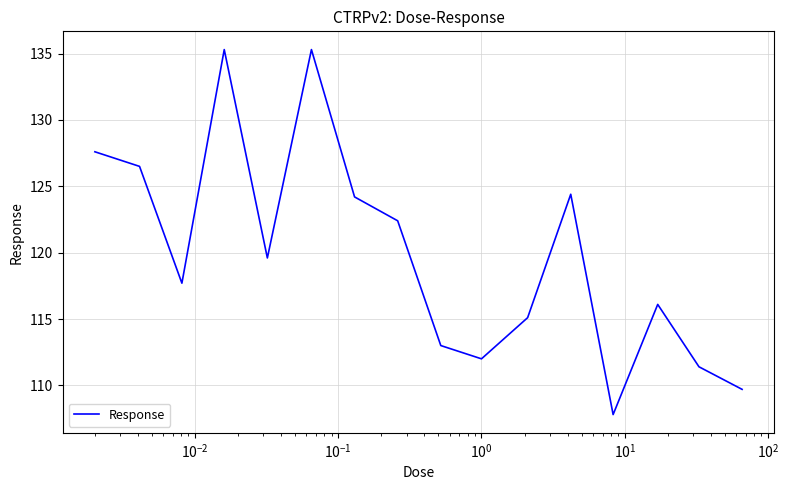

What is the greatest value displayed?

135.3